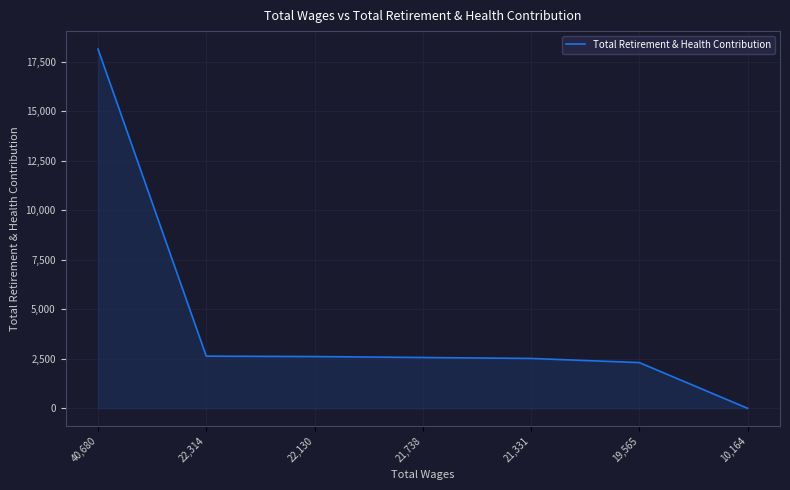

What is the ratio of the value at 21,738 to the value at 19,565?

1.1